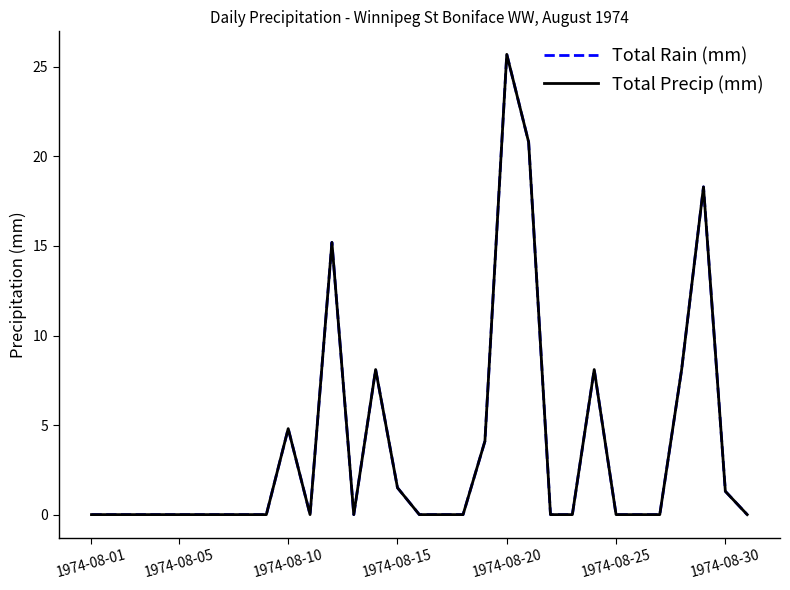

Is this an area chart (filled region under the line)?

No